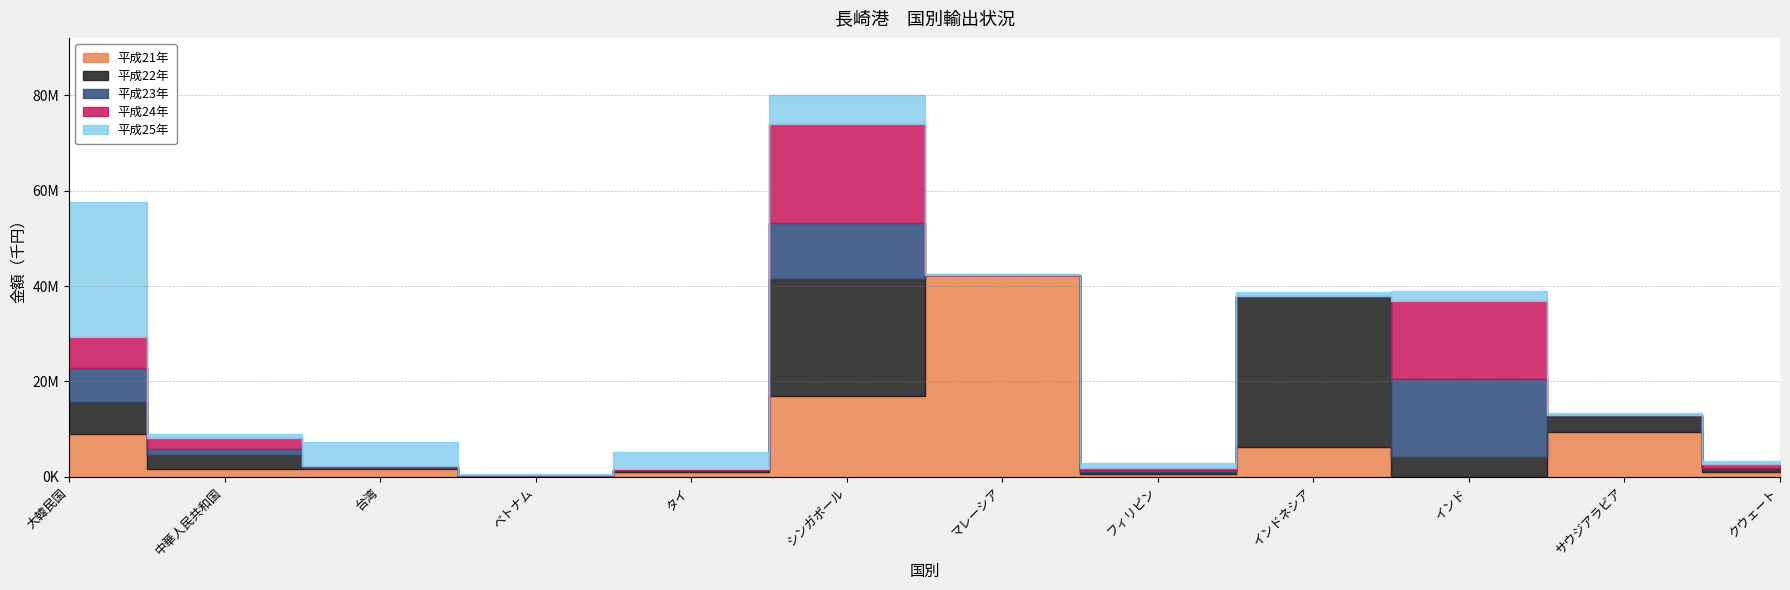

What is the value of the 平成23年 point at the 10th from the left?

16246286